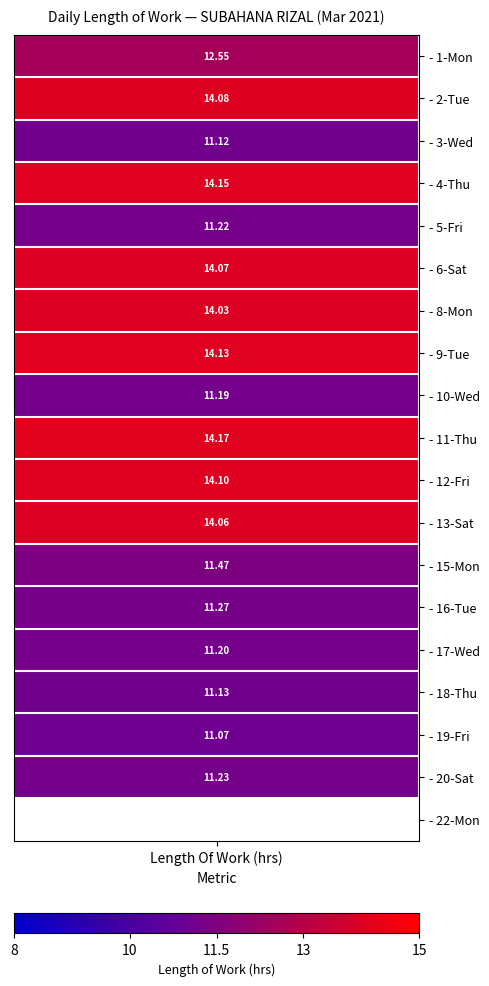

Is the value of 12_Fri at 18 greater than the value of 19_Fri at 10?

No